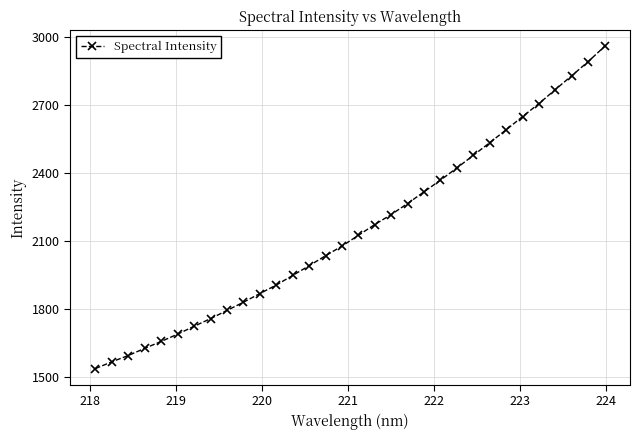

What is the minimum value shown in the chart?

1537.6